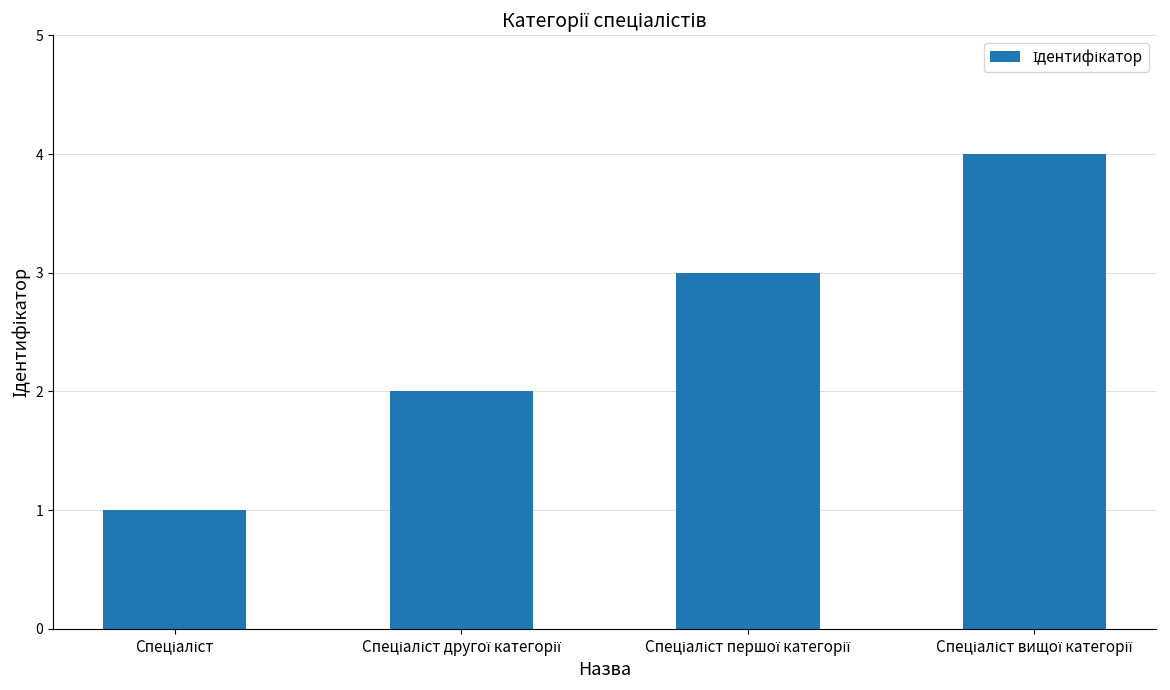

Reading left to right, list all the values displayed in this chart.

1	2	3	4